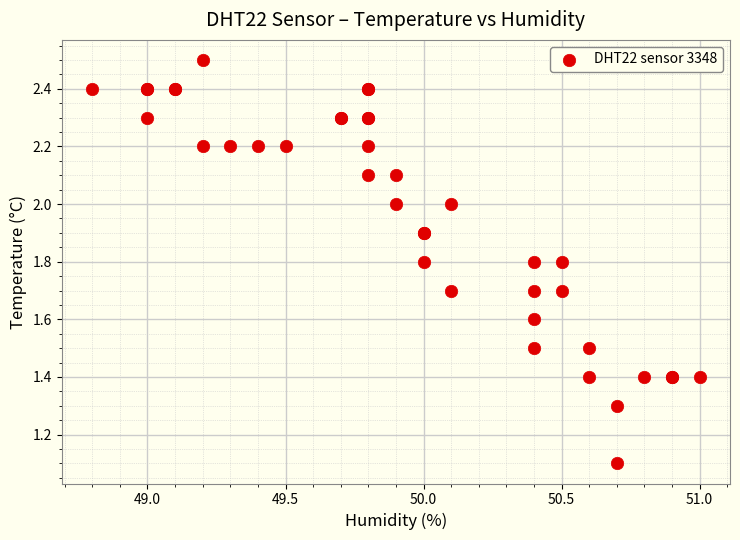

What Y value in the scatter plot is closest to 1?

1.1